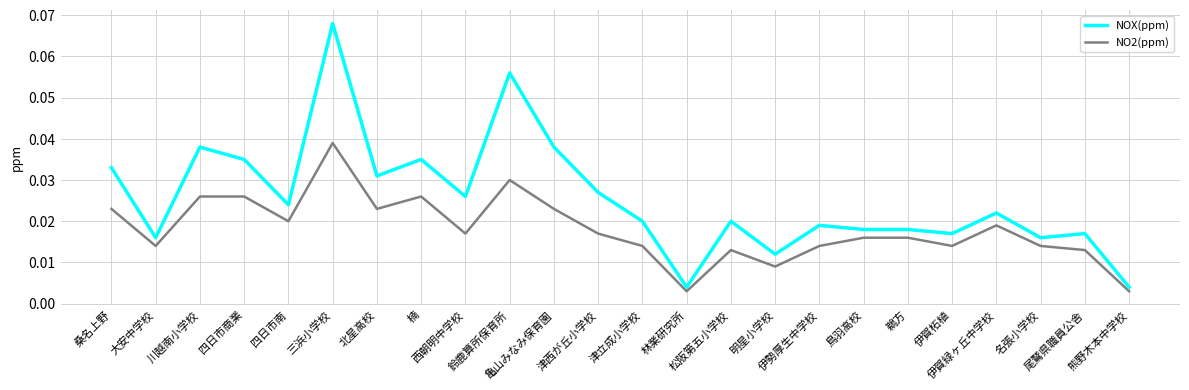

At how many categories does at least one series exceed 0?

24